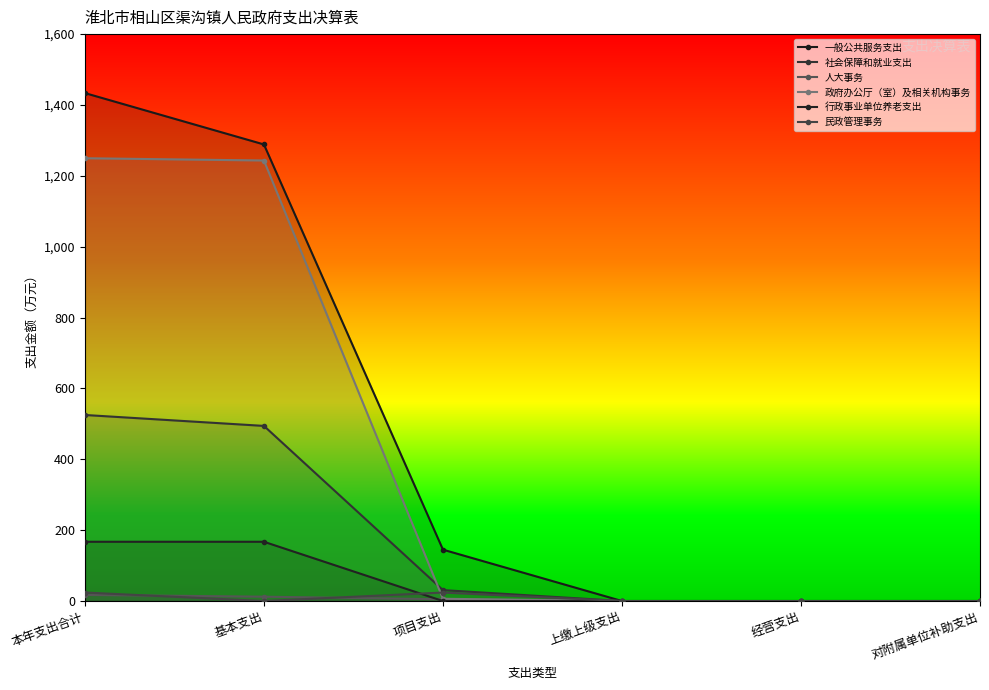

Is this an area chart (filled region under the line)?

No